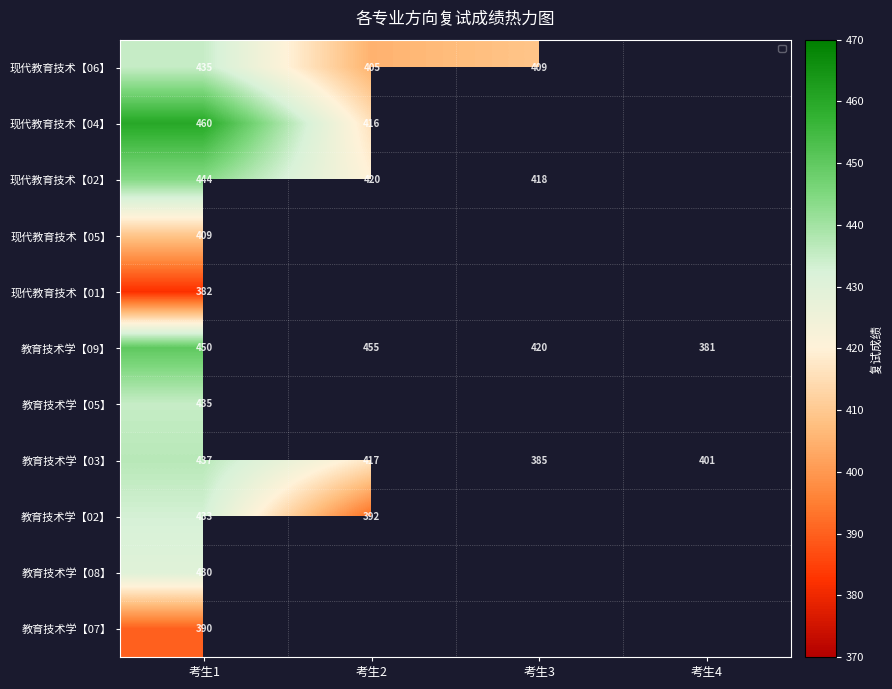

List the labels in order of 教育技术学【03】 value, largest first.

考生1, 考生2, 考生4, 考生3